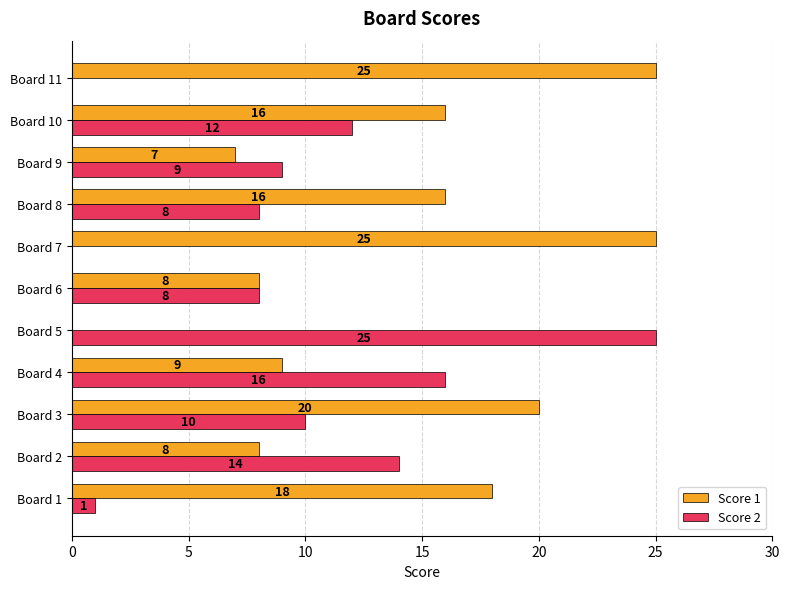

True or false: Score 1 has a value of 11 at Board 6.

False